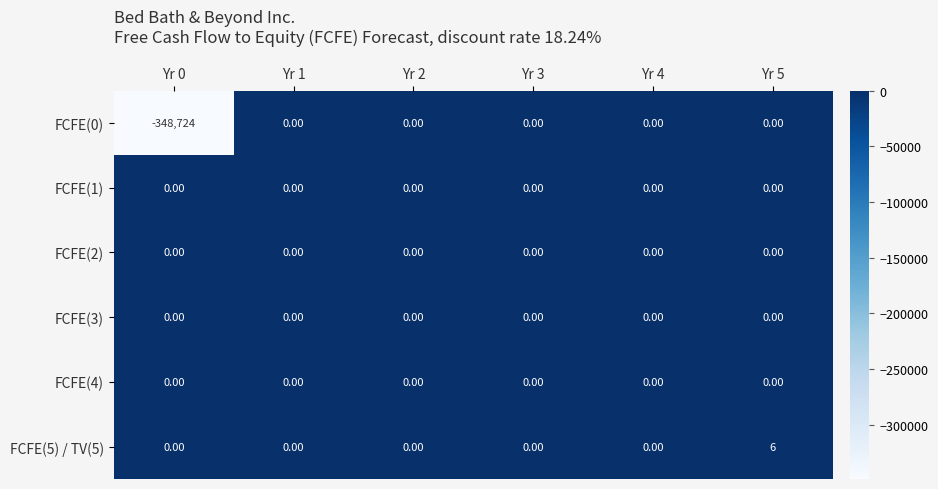

At which category is the sum across all series the highest?

Yr 5